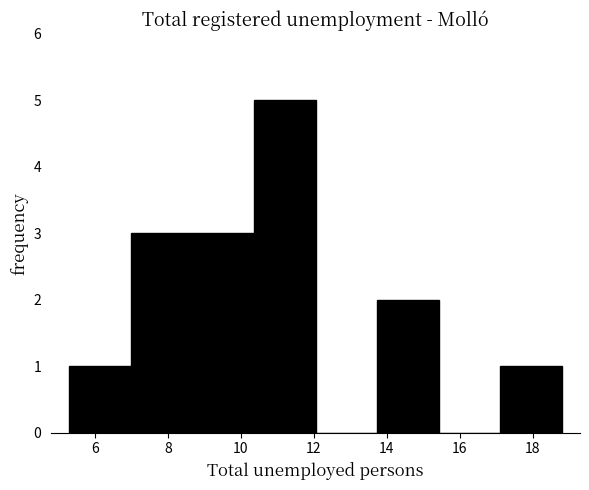

Which range on the x-axis has the tallest bar?

10.4 to 12.0